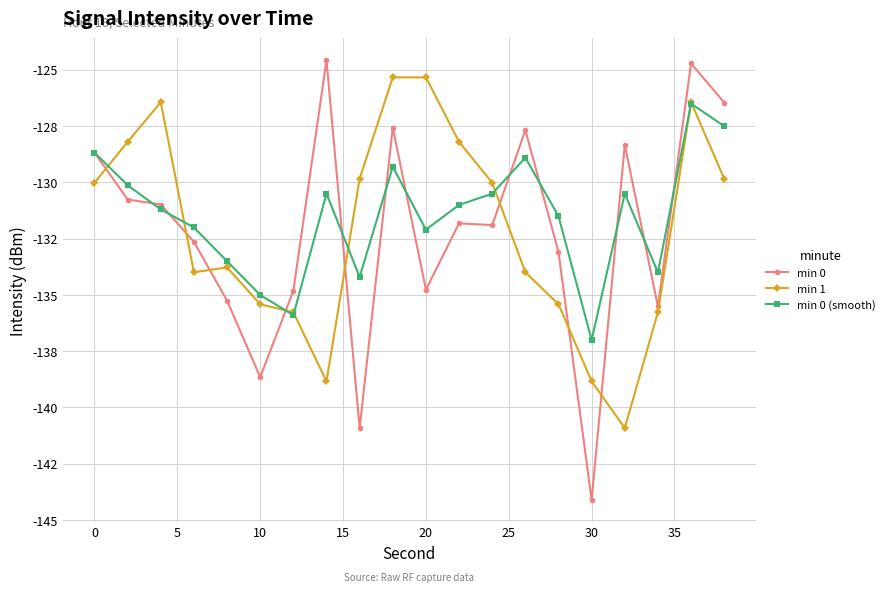

Is this an area chart (filled region under the line)?

No